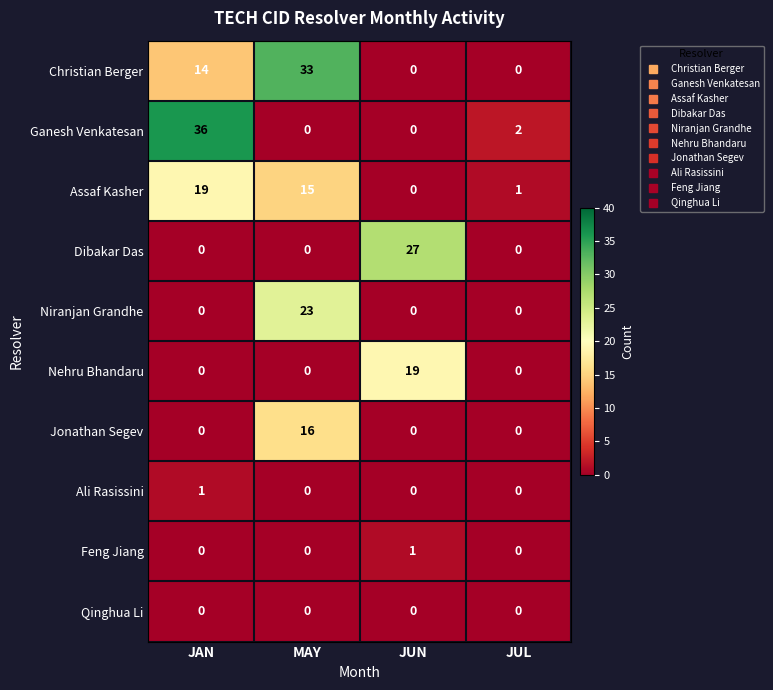

What is the sum of all Assaf Kasher values?

35